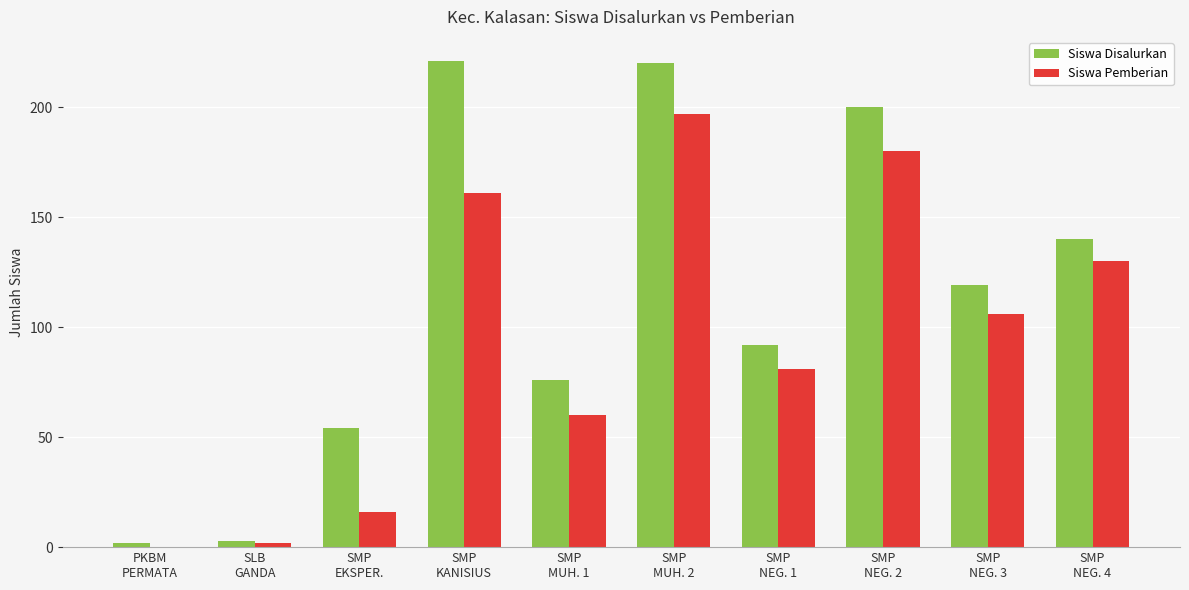

Is it true that Siswa Pemberian equals 81 at SMP
NEG. 1?

True